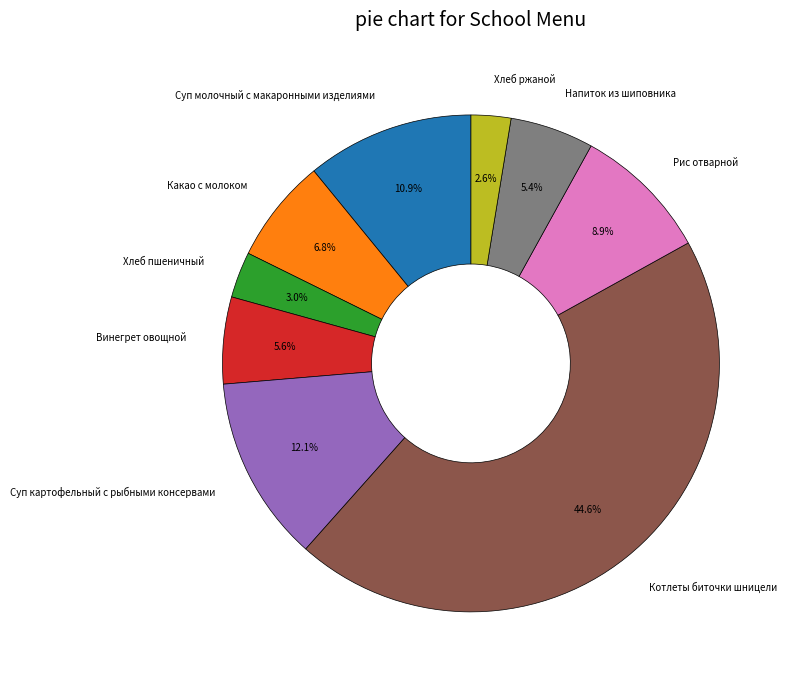

What percentage is the Котлеты биточки шницели slice, to the nearest percent?

45%